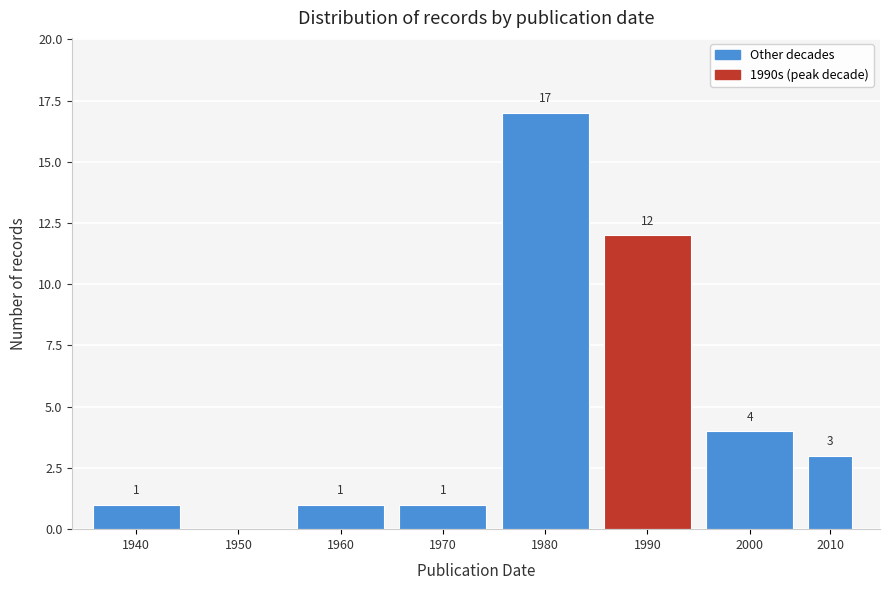

Reading left to right, transcribe all the data shown in this chart.

1940=1	1950=0	1960=1	1970=1	1980=17	1990=12	2000=4	2010=3